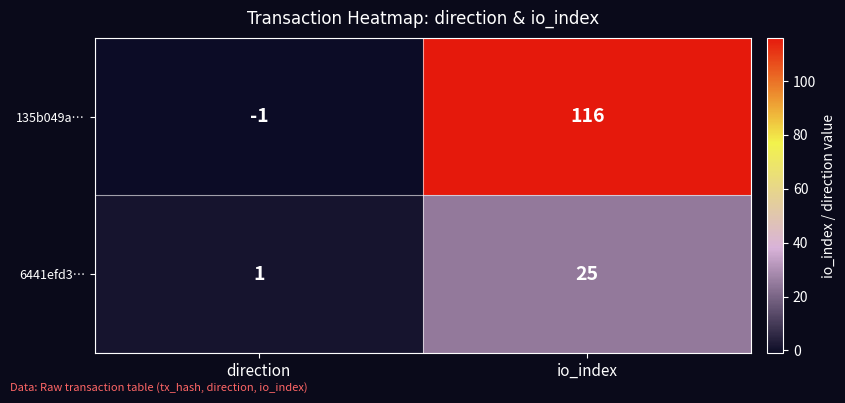

List the labels in order of 6441efd3… value, smallest first.

direction, io_index